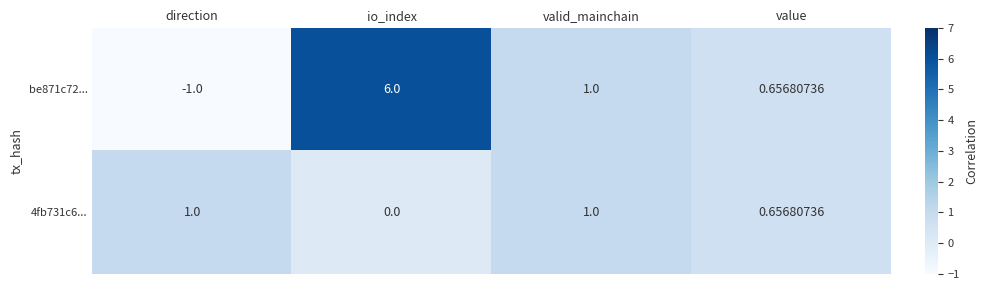

What is the greatest value displayed?

6.0